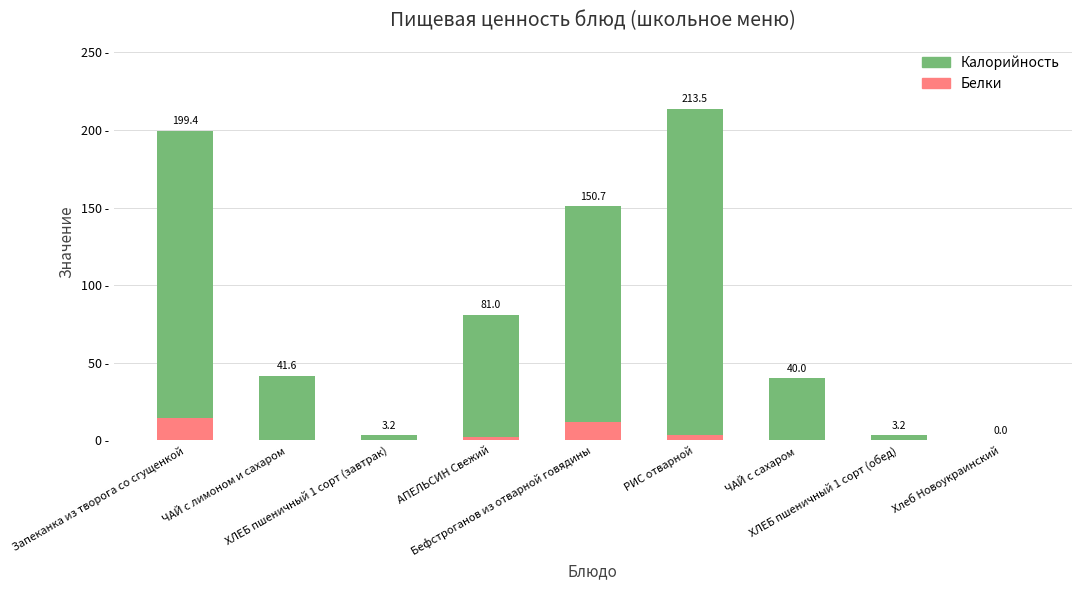

True or false: Белки has a value of 12.2 at Бефстроганов из отварной говядины.

True